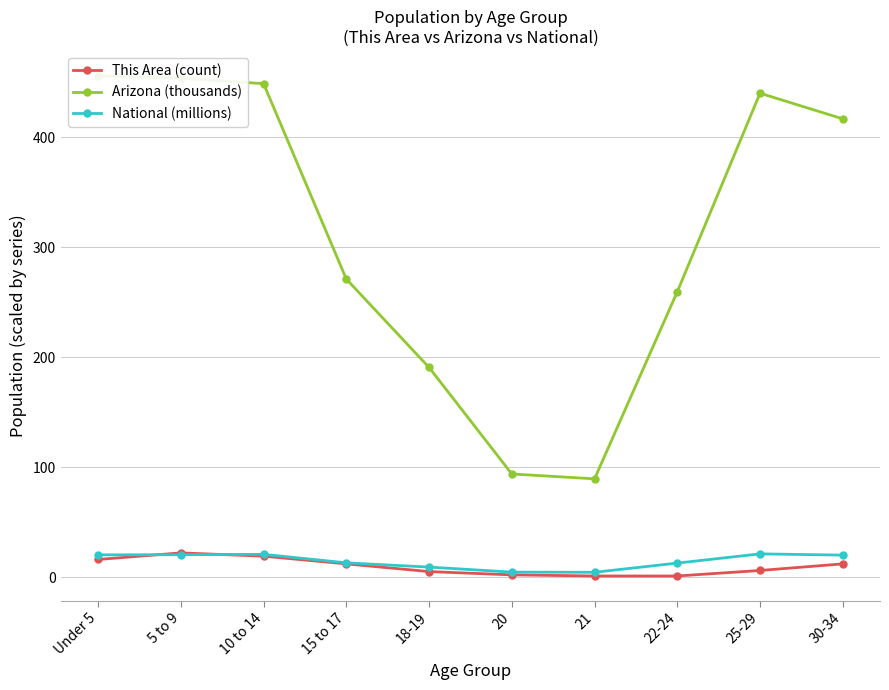

At which label is Arizona (thousands) closest to 272?

15 to 17